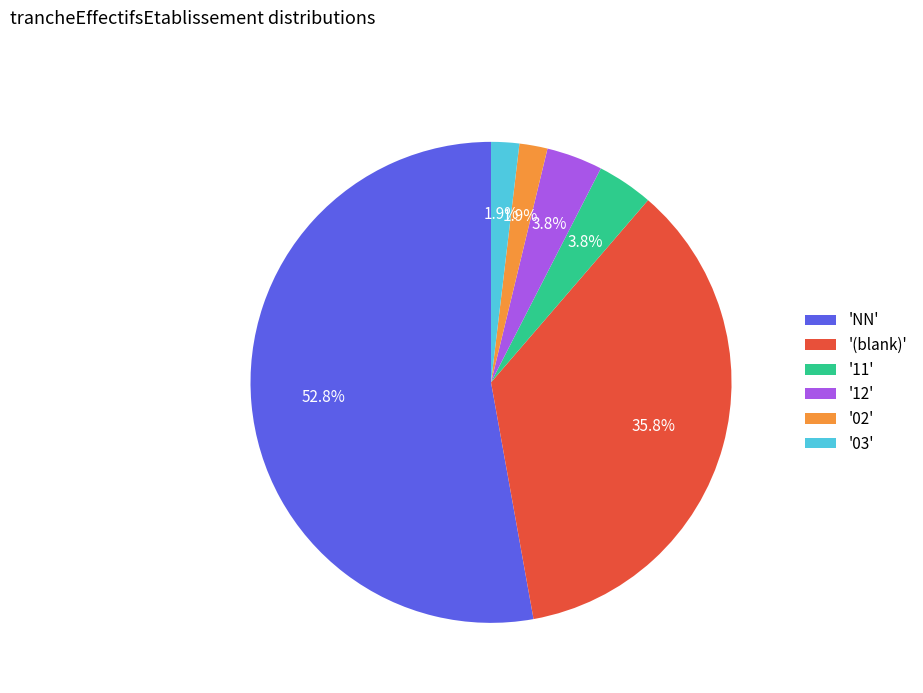

Is there a majority slice in this chart?

Yes